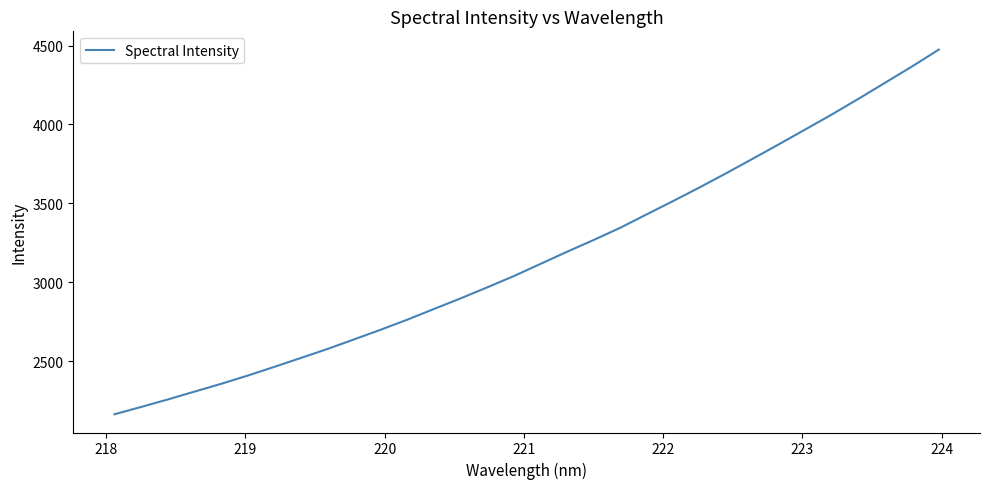

What is the difference between the maximum and minimum values?

2310.1